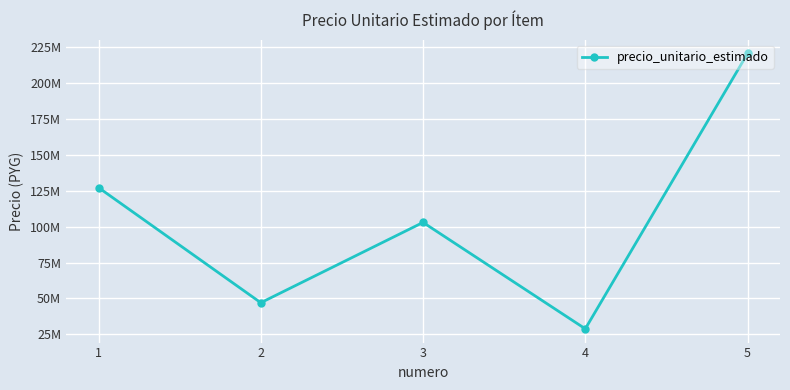

Reading left to right, list all the values displayed in this chart.

127188000	46970000	102938000	28786142	220682000